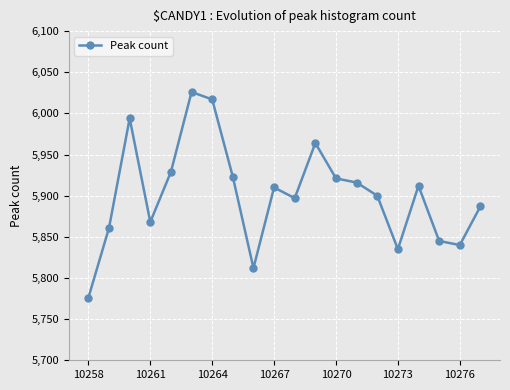

How many points are lower than both their immediate neighbors (excluding endpoints)?

5